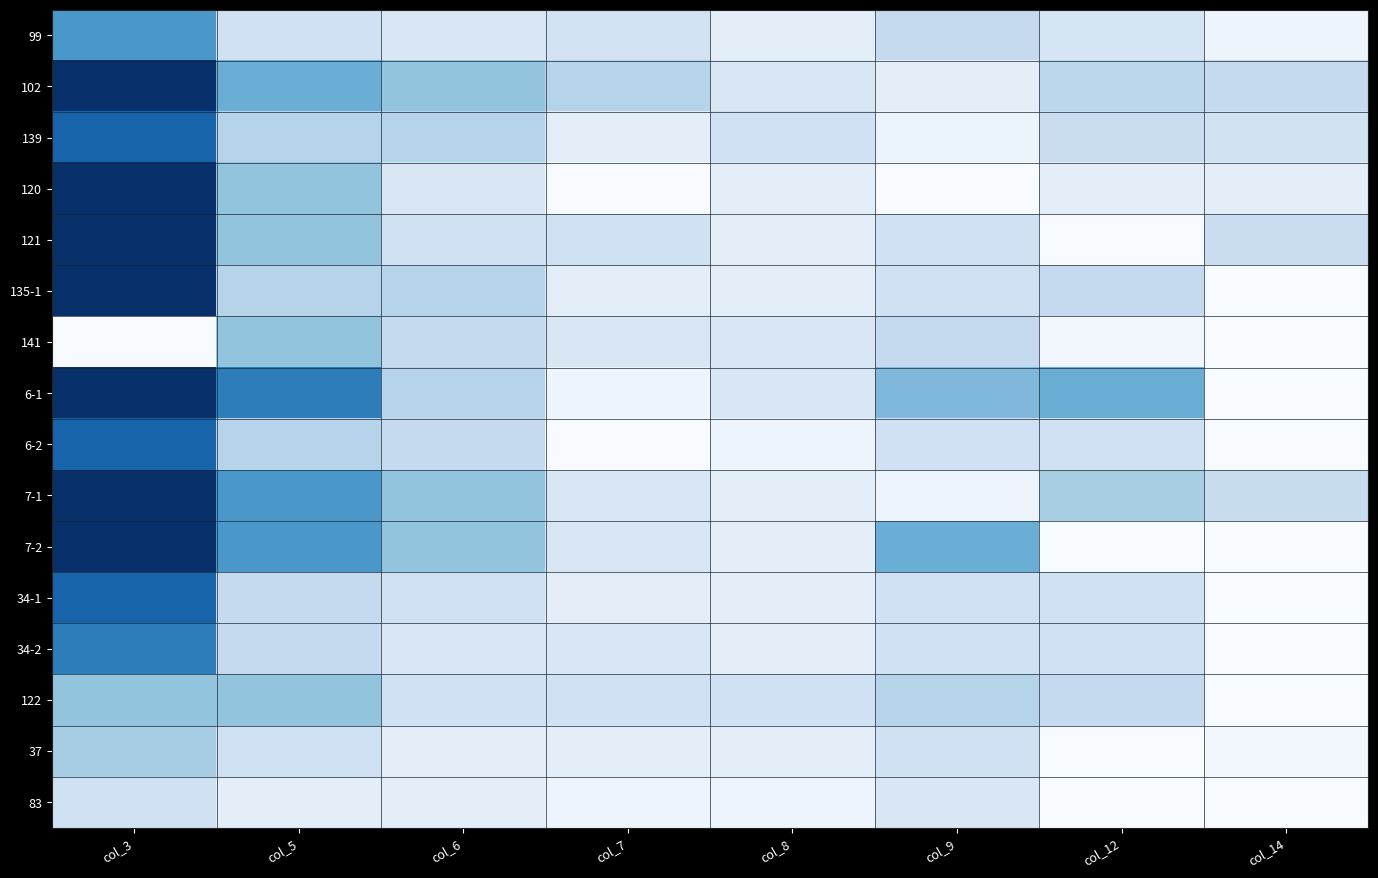

Which series has the largest range (max minus min)?

120